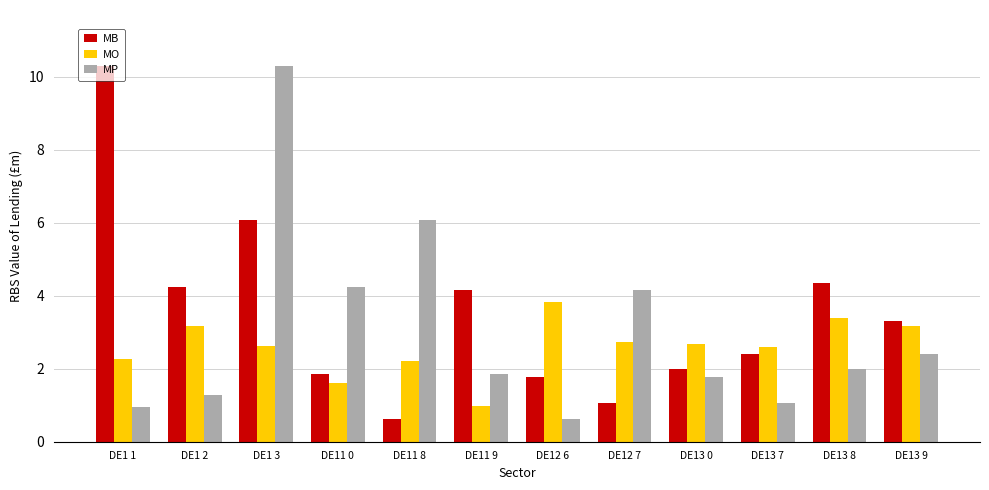

What are all the series names shown in the legend?

MB, MO, MP